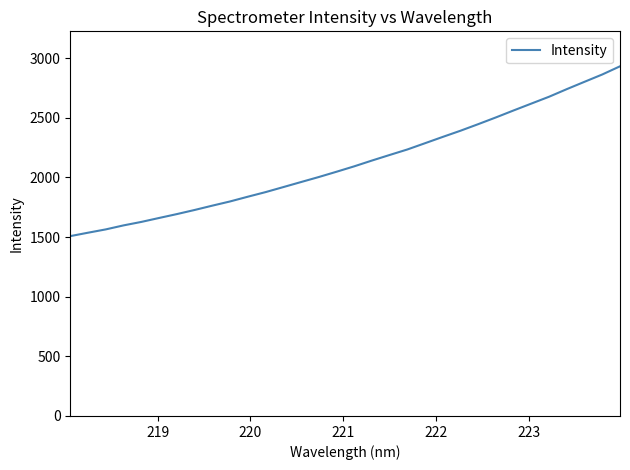

How many lines are shown in the chart?

1